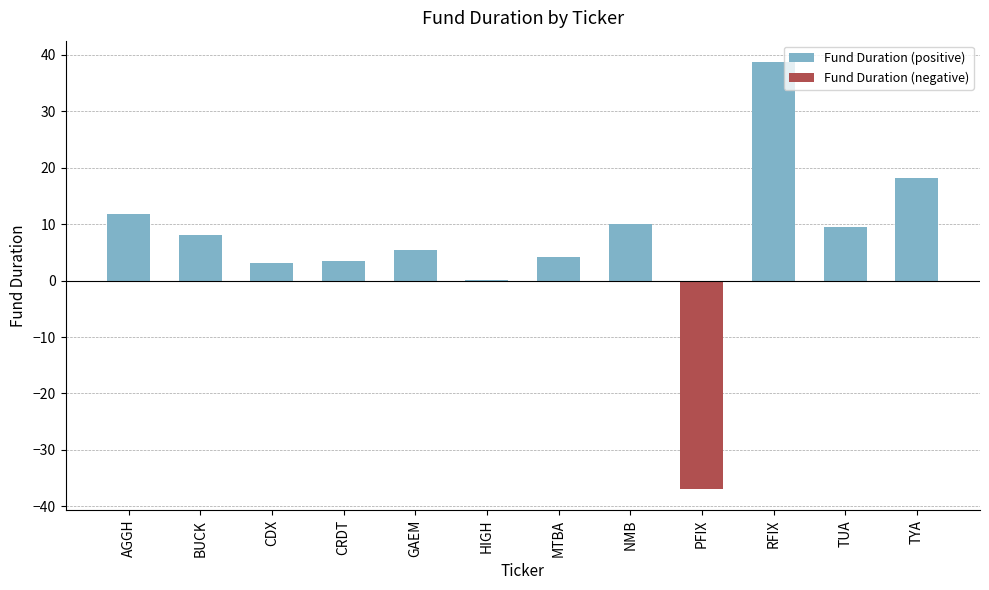

Read the value at NMB.

10.1